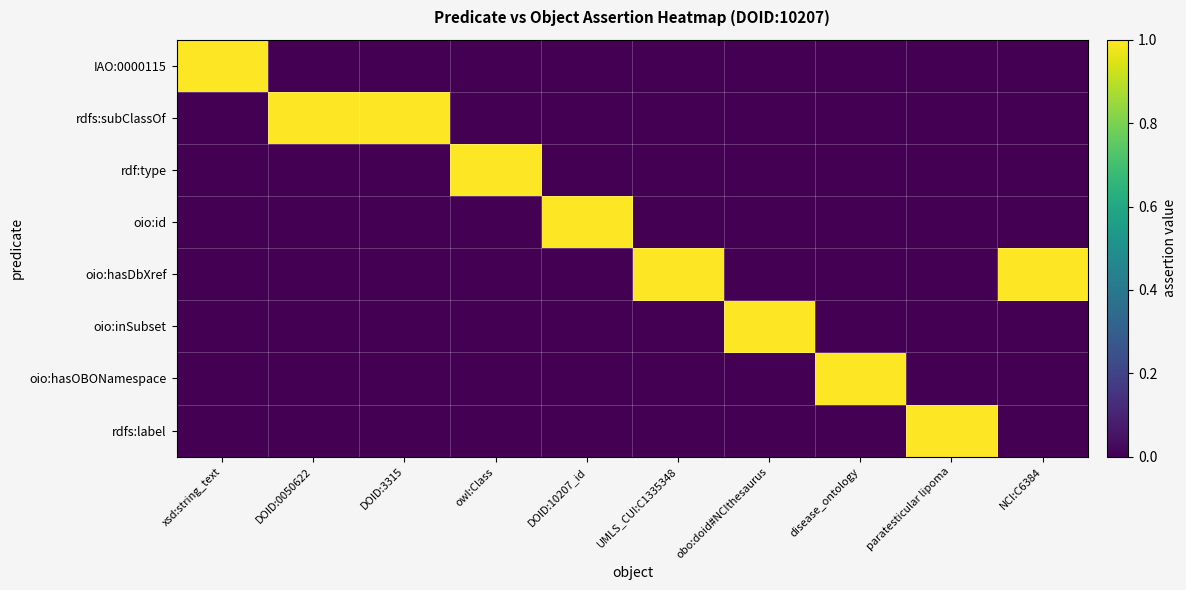

What is the greatest value displayed?

1